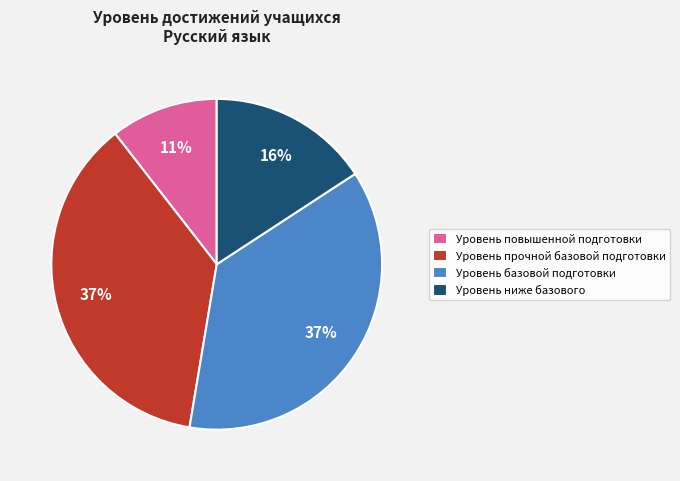

Count the number of slices in the pie.

4